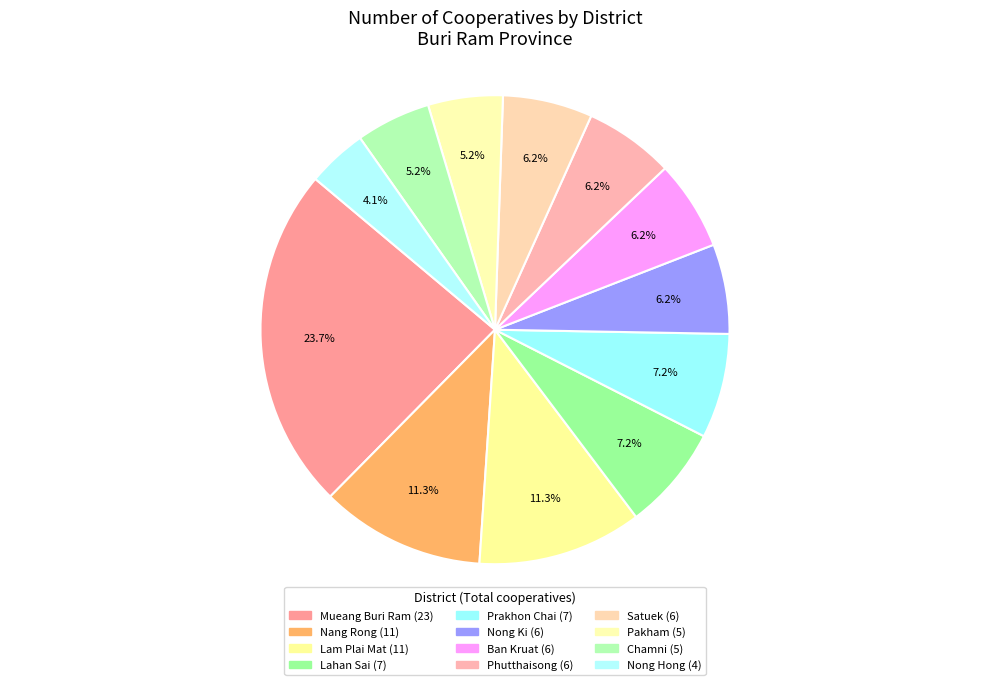

How many segments does this pie chart have?

12